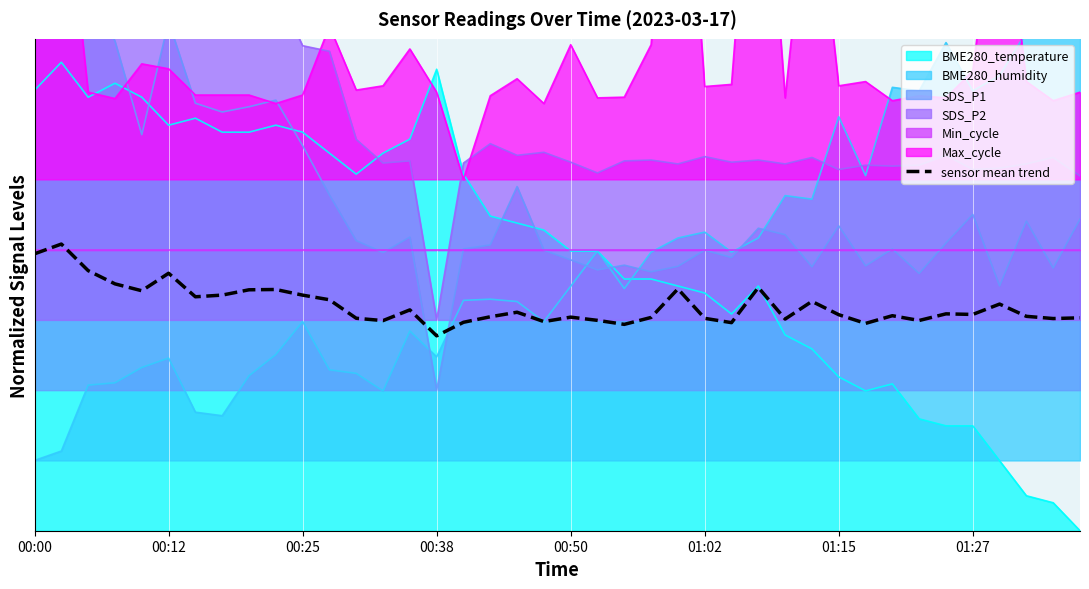

How many points are higher than both their immediate neighbors (excluding endpoints)?

12